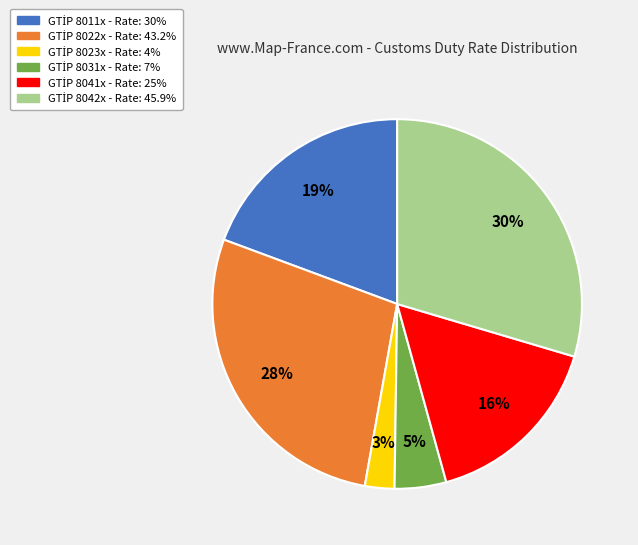

Is there a majority slice in this chart?

No